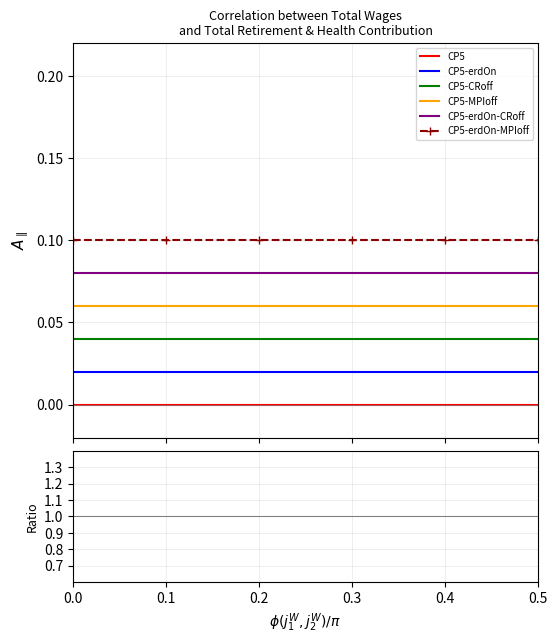

Which has a higher value, 0.3 or 0.5?

0.3